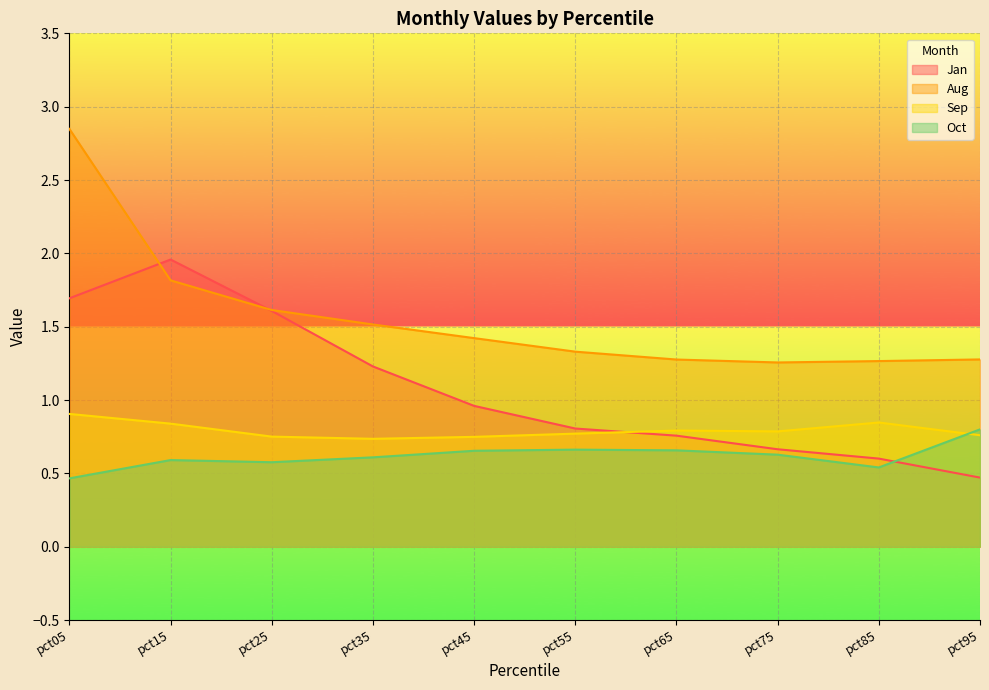

Which series has the widest spread of values?

Aug